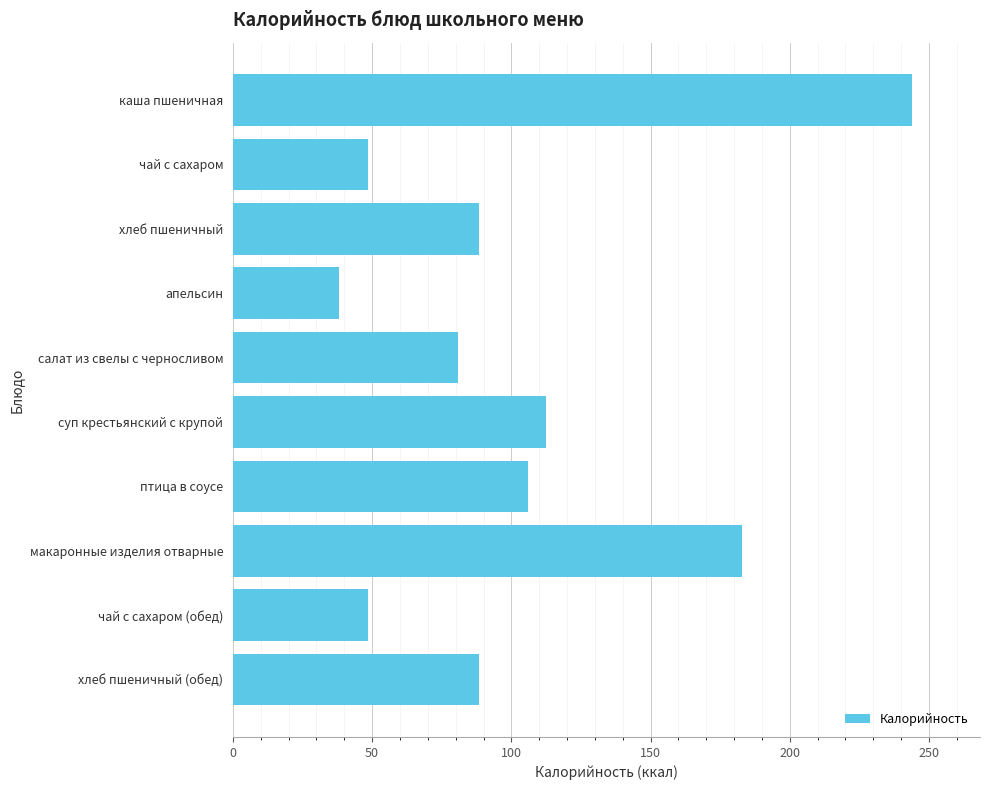

Approximately how many times larger is the value at каша пшеничная compared to салат из свелы с черносливом?

3.0